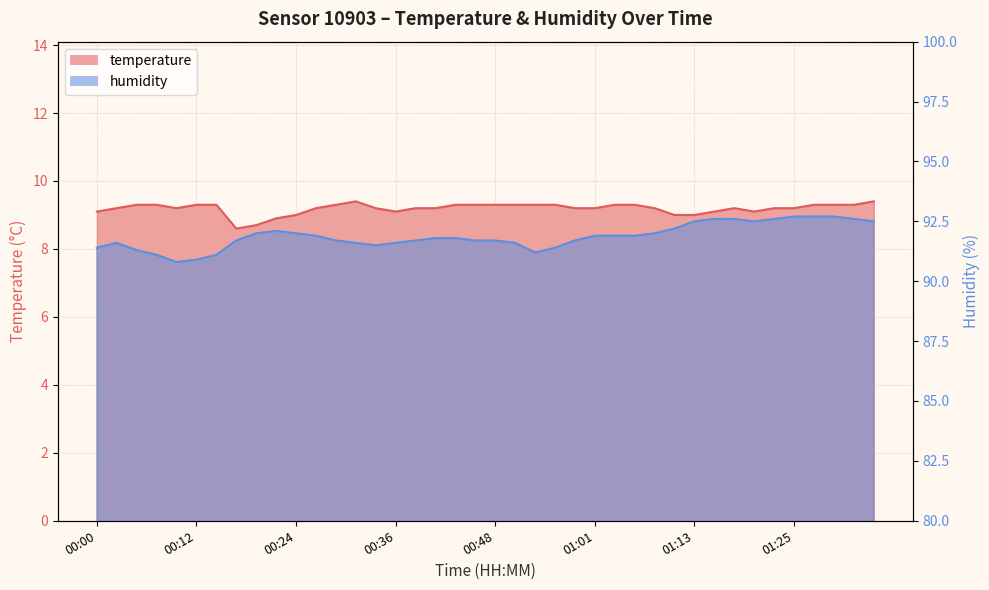

How many temperature values are between 9 and 10?

37